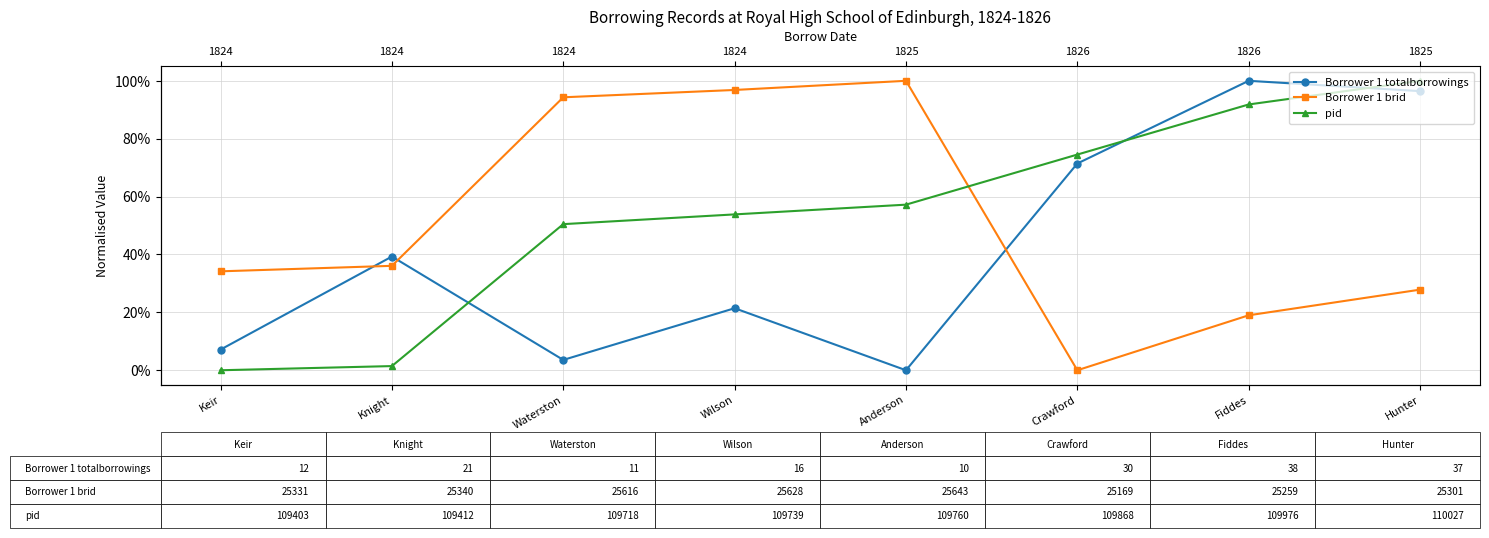

At how many categories does at least one series exceed 0?

8